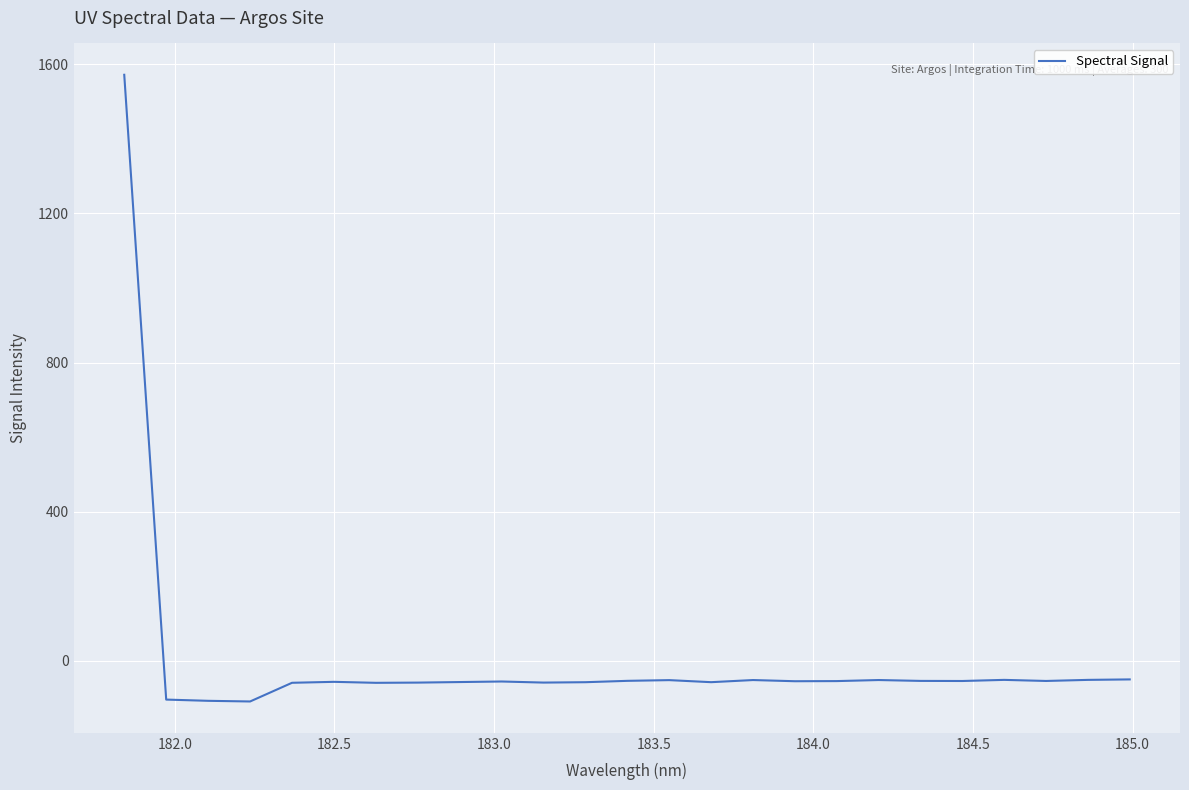

How many lines are shown in the chart?

1